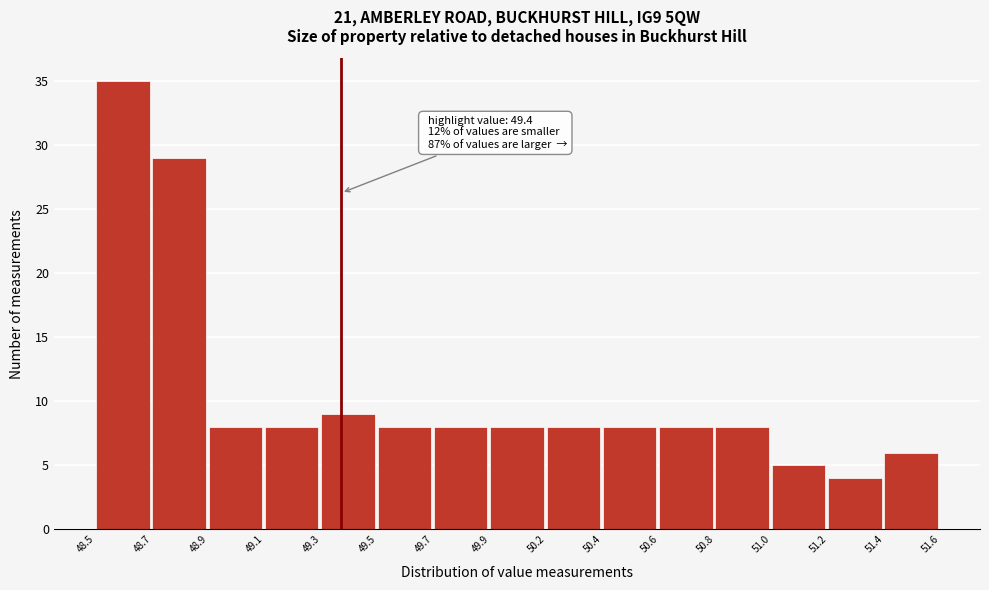

Reading right to left, extract all data points from this chart.

51.4=6	51.2=4	51.0=5	50.8=8	50.6=8	50.4=8	50.2=8	49.9=8	49.7=8	49.5=8	49.3=9	49.1=8	48.9=8	48.7=29	48.5=35